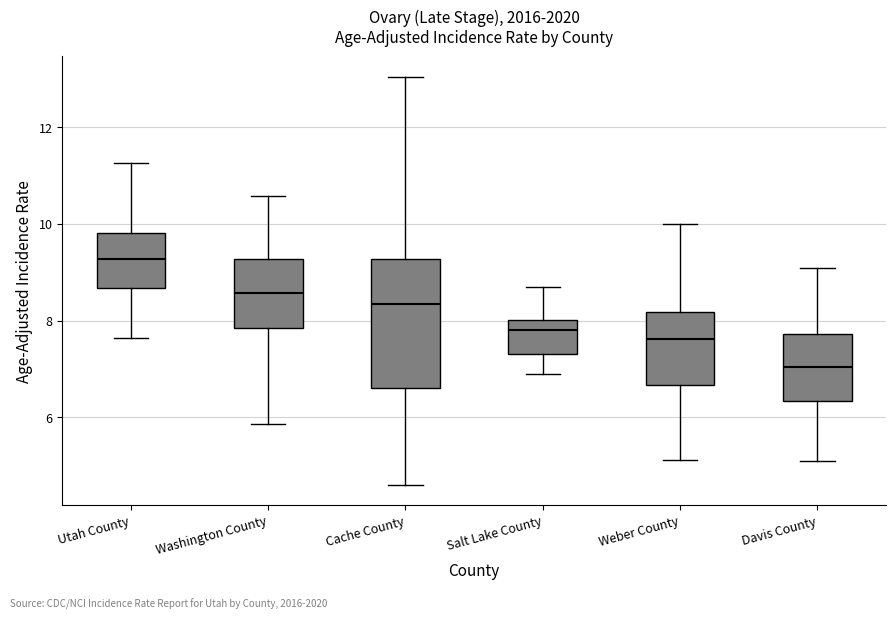

Reading left to right, read every box against the y-axis: the position of its median line, the range the box covers, and the ends of its whiskers. The values are not printed on the chart, so give them approximately, as read against the axis.

Utah County: median 9.2, box 8.6 to 9.8, whiskers 7.6 to 11.2
Washington County: median 8.6, box 7.8 to 9.2, whiskers 5.8 to 10.6
Cache County: median 8.4, box 6.6 to 9.2, whiskers 4.6 to 13.0
Salt Lake County: median 7.8, box 7.4 to 8.0, whiskers 7.0 to 8.6
Weber County: median 7.6, box 6.6 to 8.2, whiskers 5.2 to 10.0
Davis County: median 7.0, box 6.4 to 7.8, whiskers 5.0 to 9.0